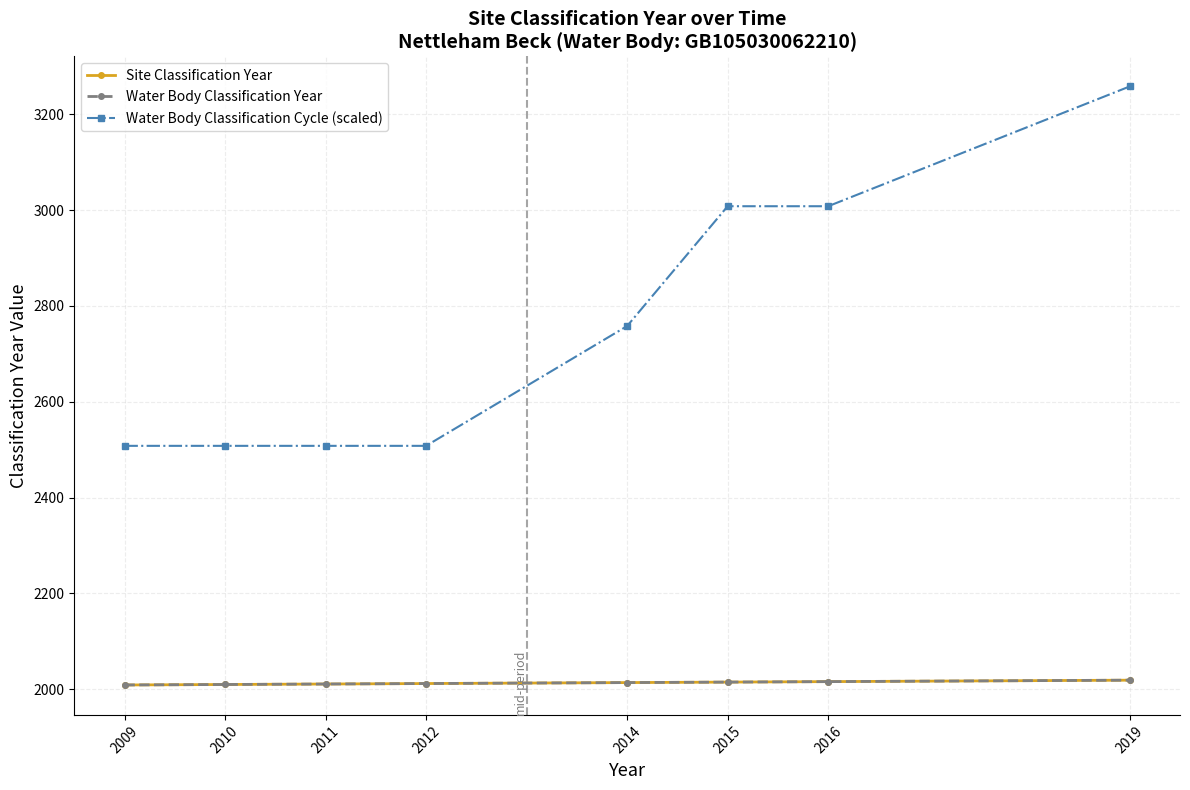

Does the chart have visible grid lines?

Yes